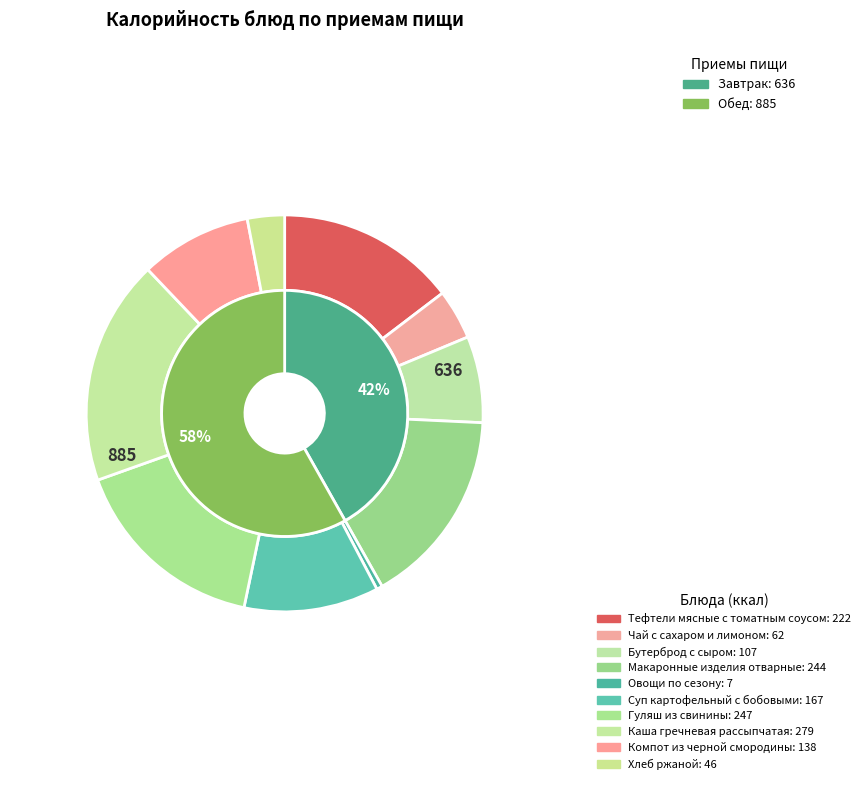

What percentage is NOT represented by Овощи по сезону?

99.5%